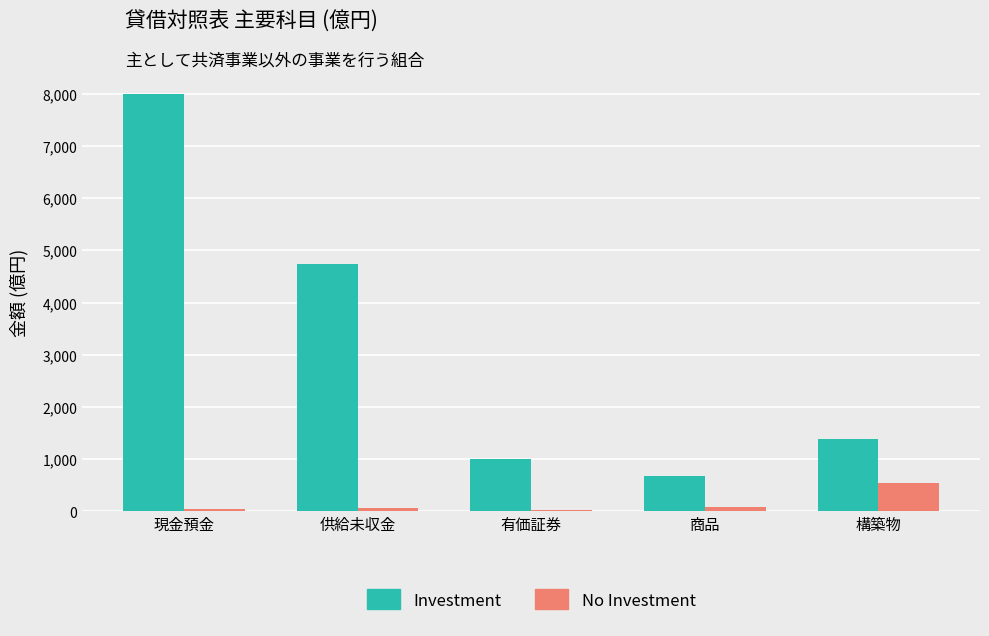

True or false: Investment has a value of 677.1 at 商品.

True